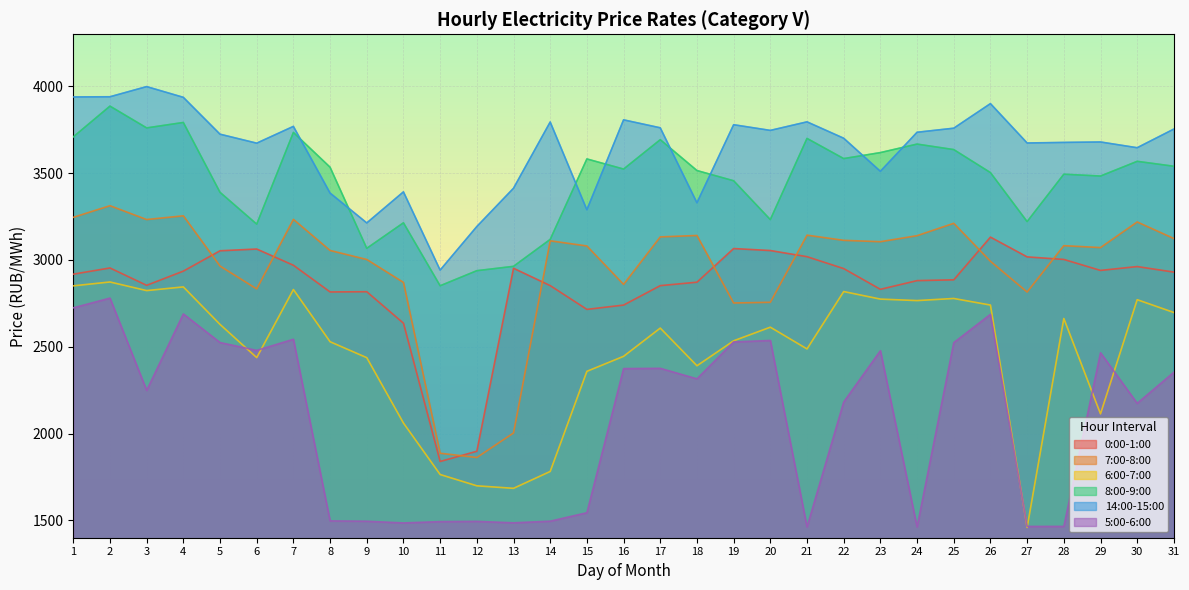

Is it true that 14:00-15:00 equals 5177.4 at 18?

False